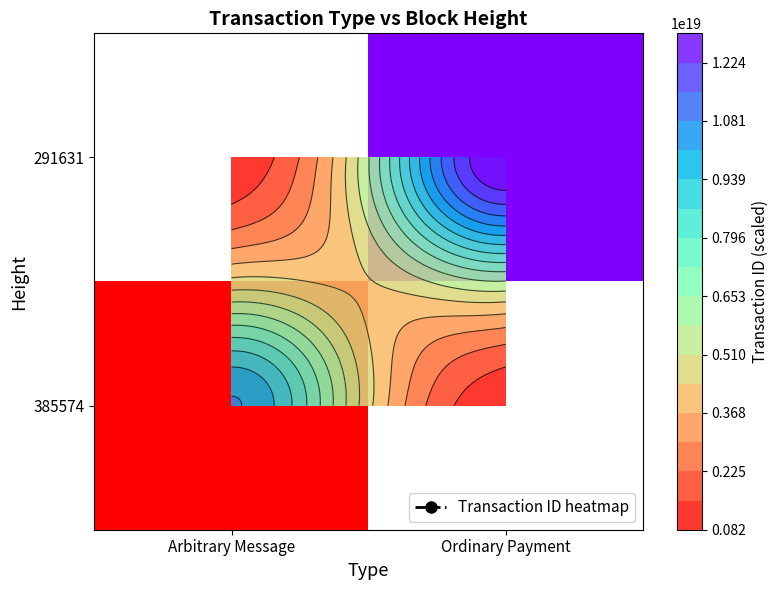

What is the difference between the 291631 values at Arbitrary Message and Ordinary Payment?

12941855955614953472